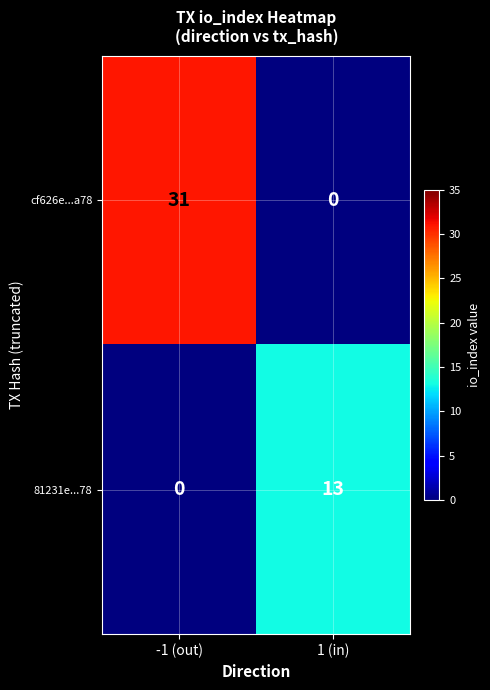

Reading left to right, extract all data points from this chart.

cf626e...a78: -1 (out)=31	1 (in)=0
81231e...78: -1 (out)=0	1 (in)=13